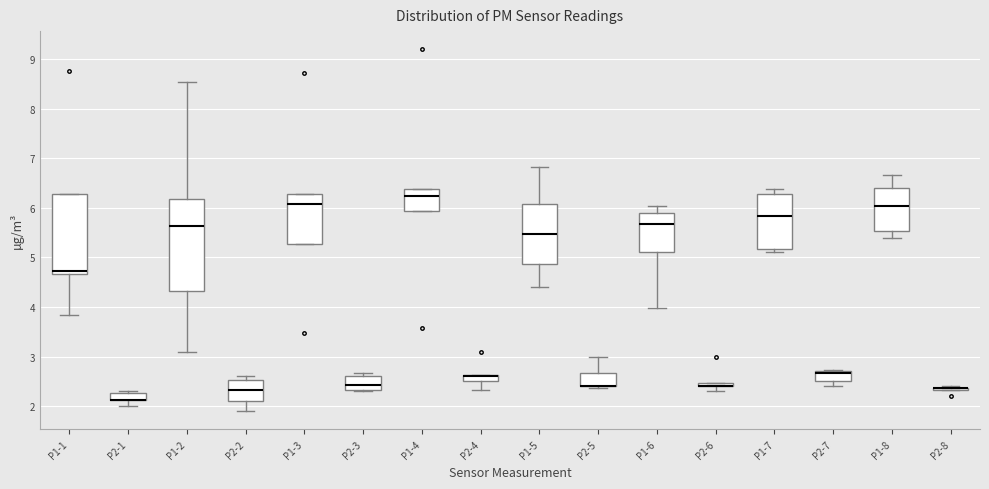

Which box is the tallest, from its lower edge to its upper edge?

P1-2